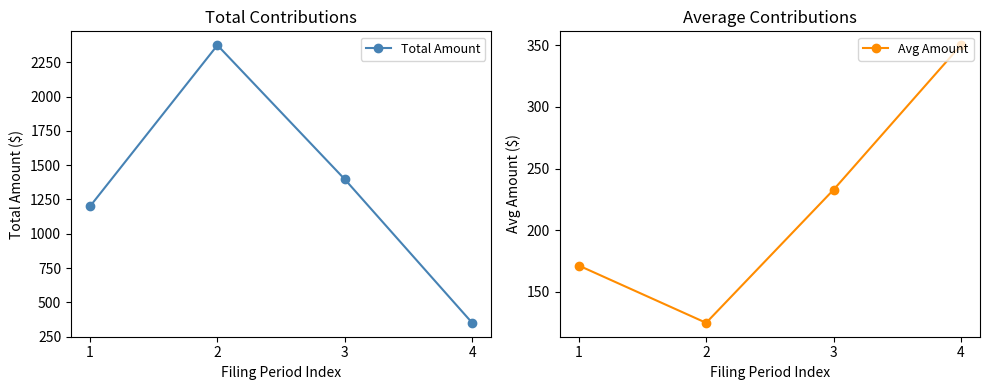

What is the minimum value for Total Amount?

350.0